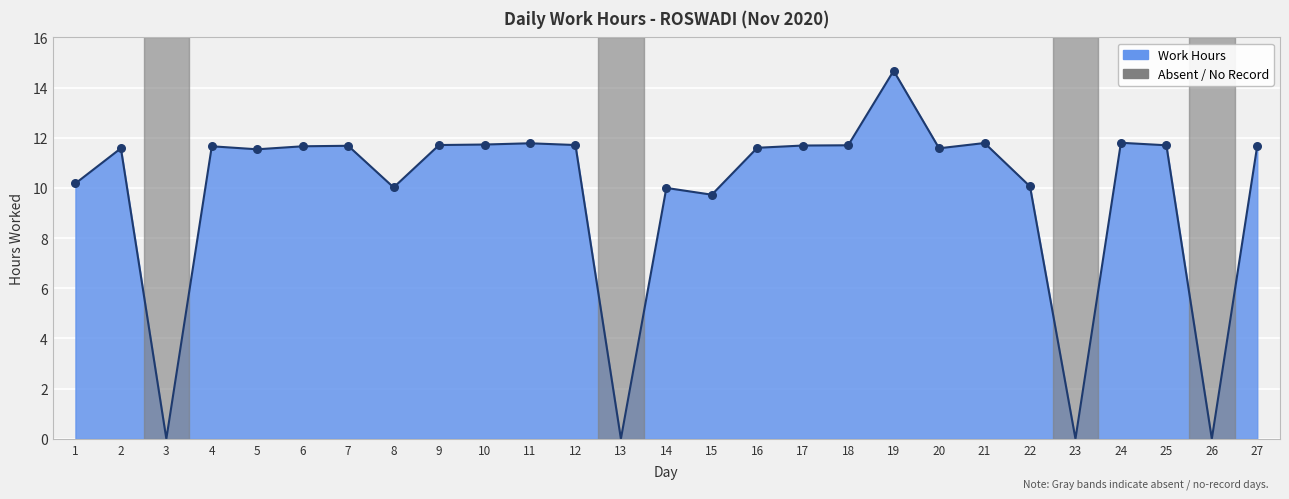

Between 25 and 13, which is larger?

25